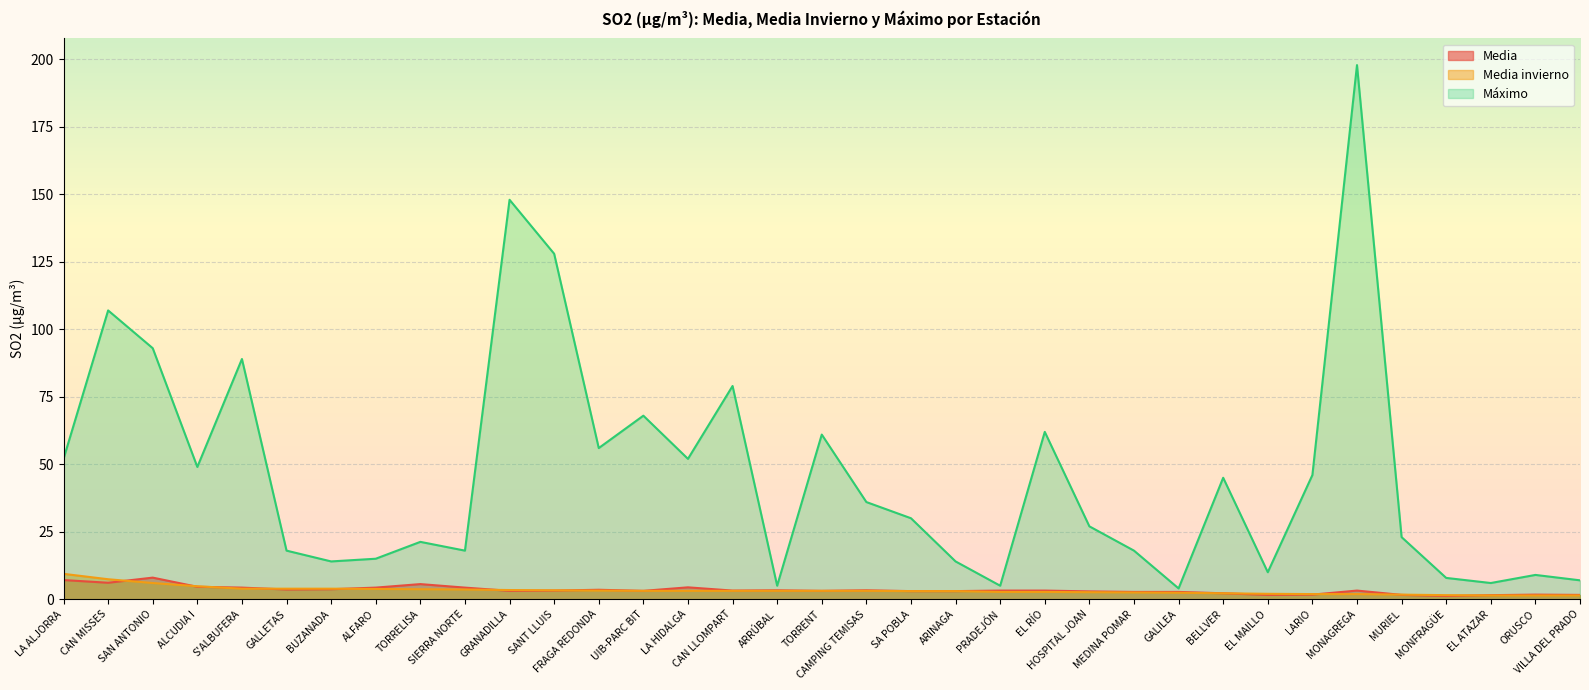

What is the label of the 34th point from the left?

ORUSCO